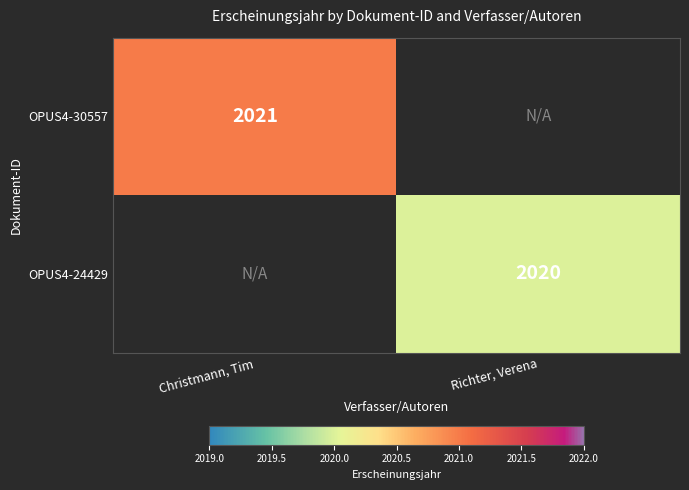

The value of OPUS4-24429 at Richter, Verena is 757. True or false?

False